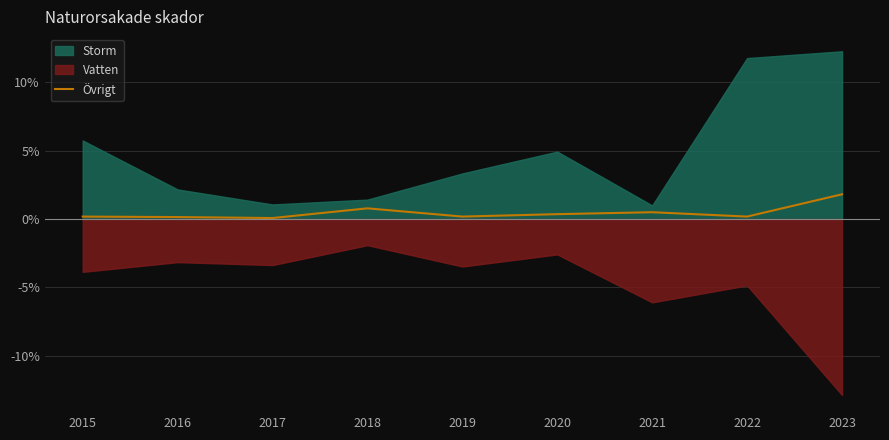

Which label corresponds to the largest value in the chart?

2023